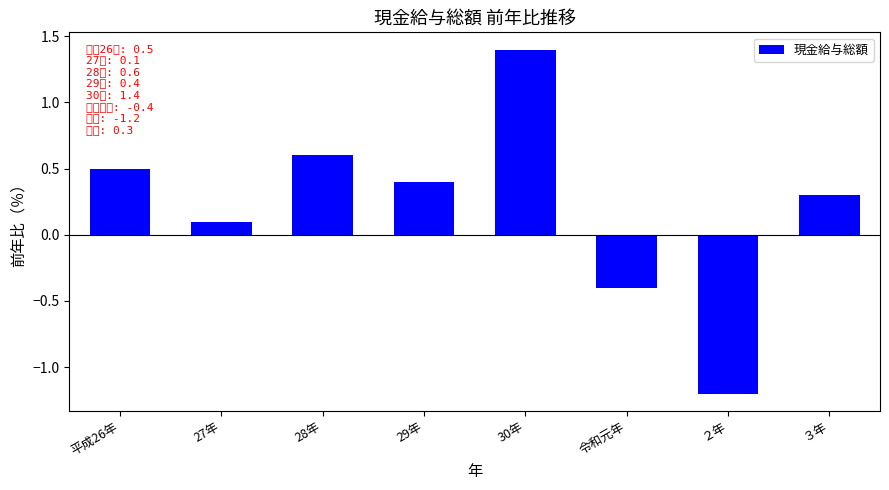

Reading left to right, what are all the values shown in this chart?

0.5	0.1	0.6	0.4	1.4	-0.4	-1.2	0.3